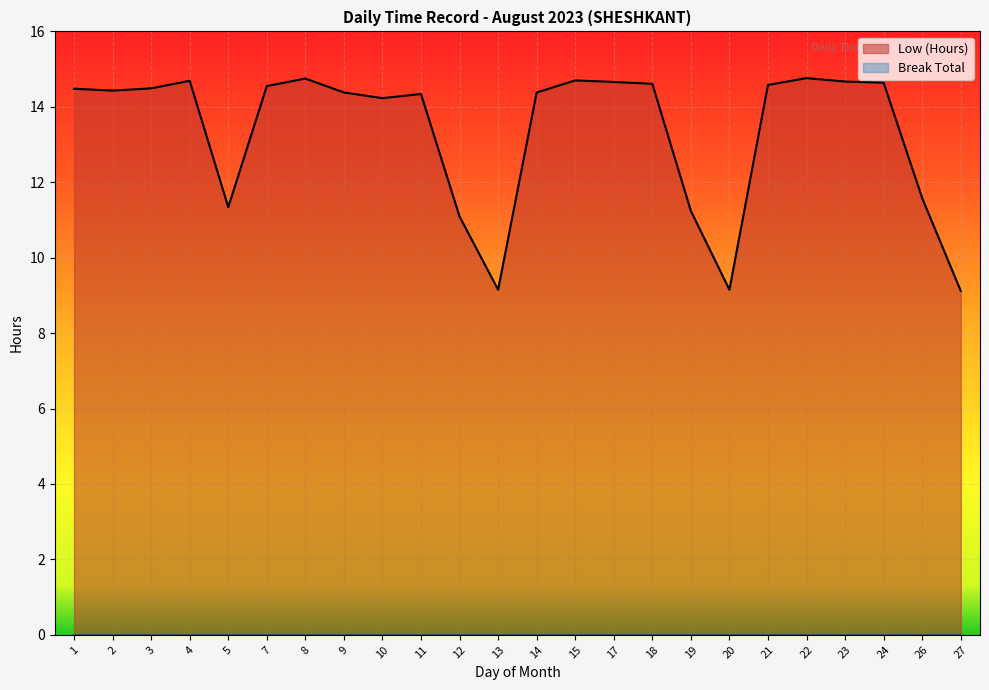

Rank the series at 22 from lowest to highest value.

Break Total, Low (Hours)